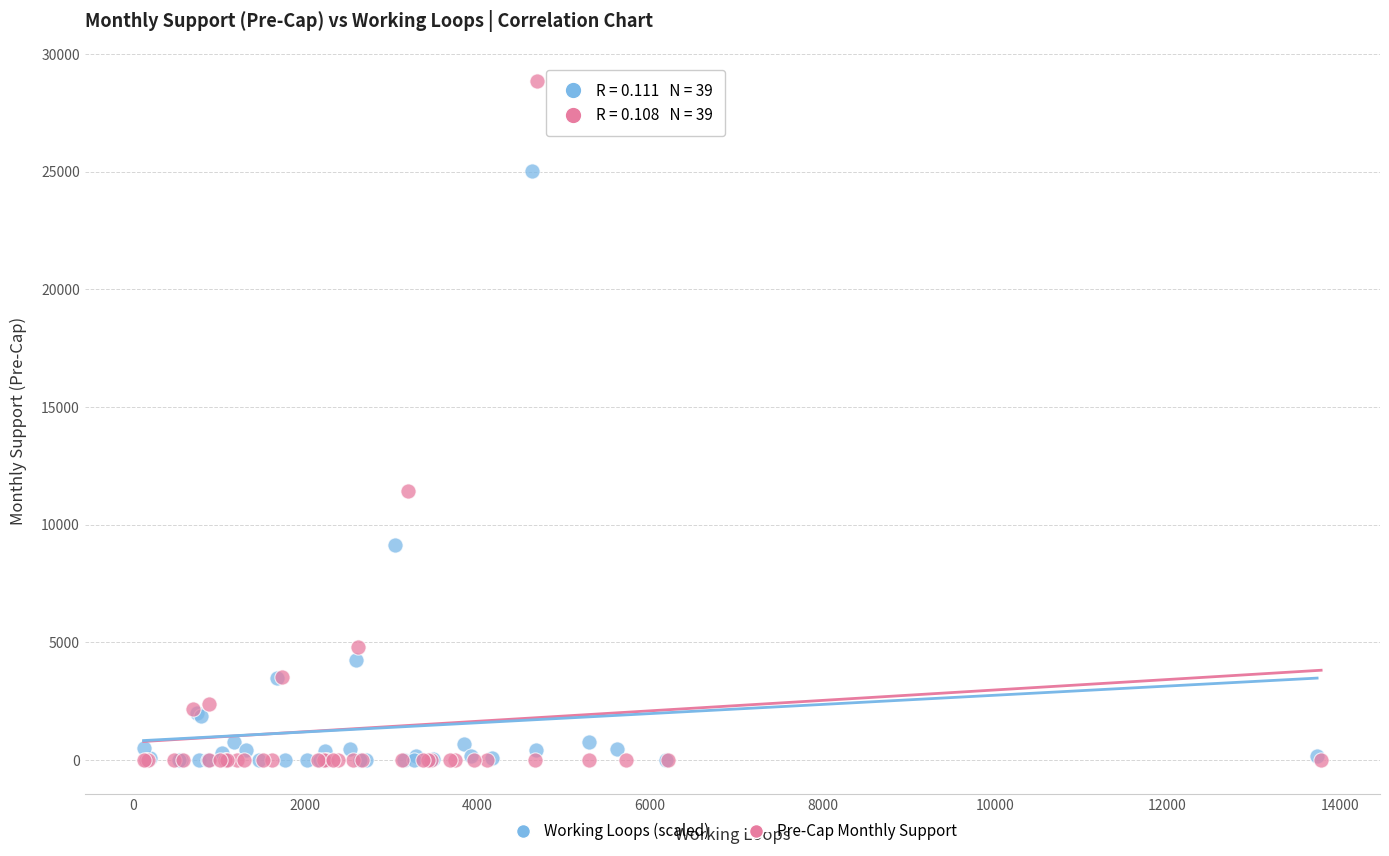

Which series reaches the maximum Y coordinate?

Pre-Cap Monthly Support